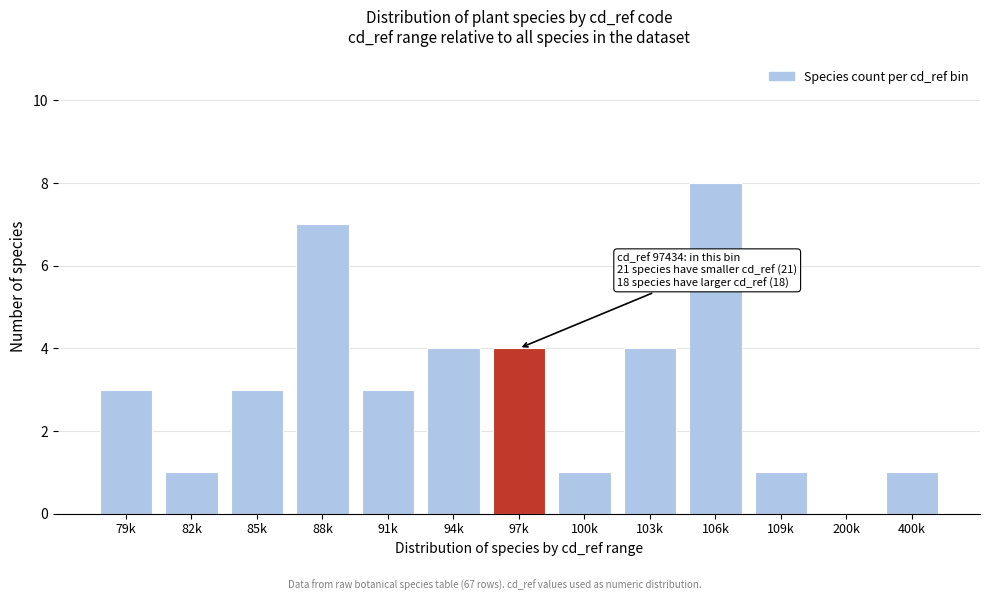

Reading left to right, extract all data points from this chart.

79k=3	82k=1	85k=3	88k=7	91k=3	94k=4	97k=4	100k=1	103k=4	106k=8	109k=1	200k=0	400k=1